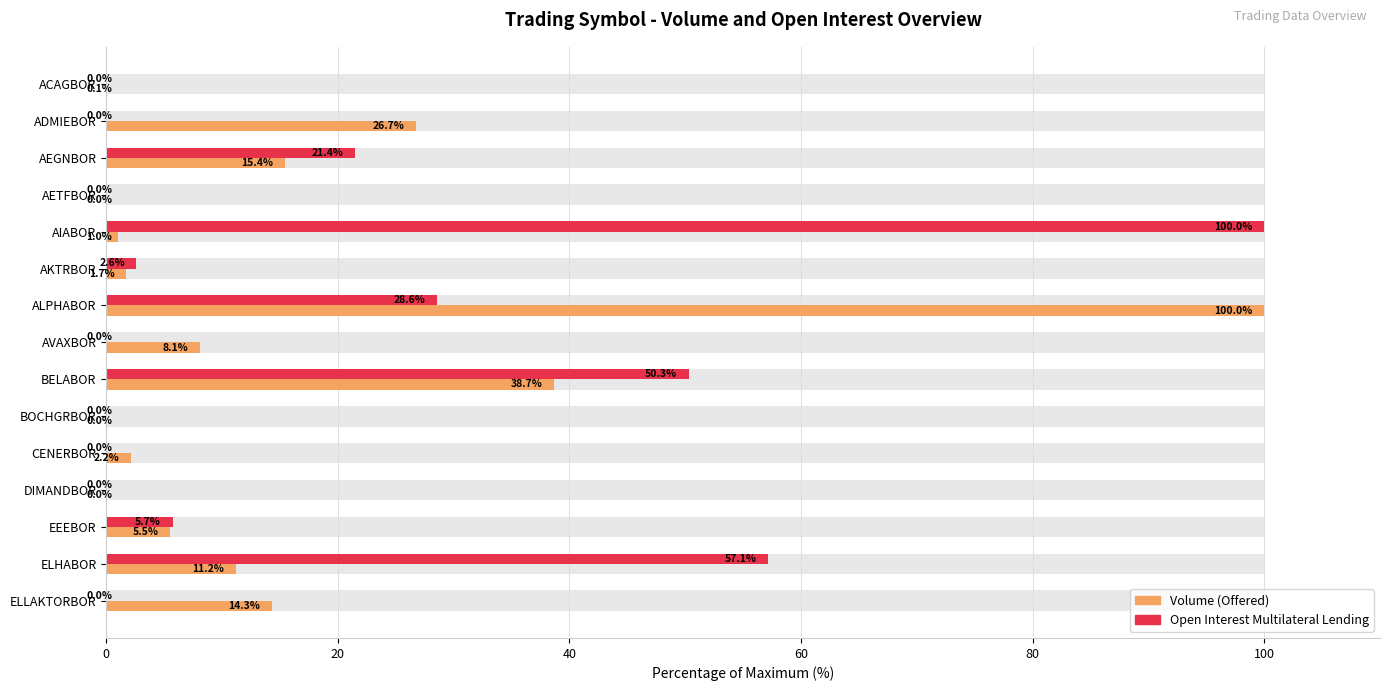

Which series changed the most between ACAGBOR and AKTRBOR?

Open Interest Multilateral Lending